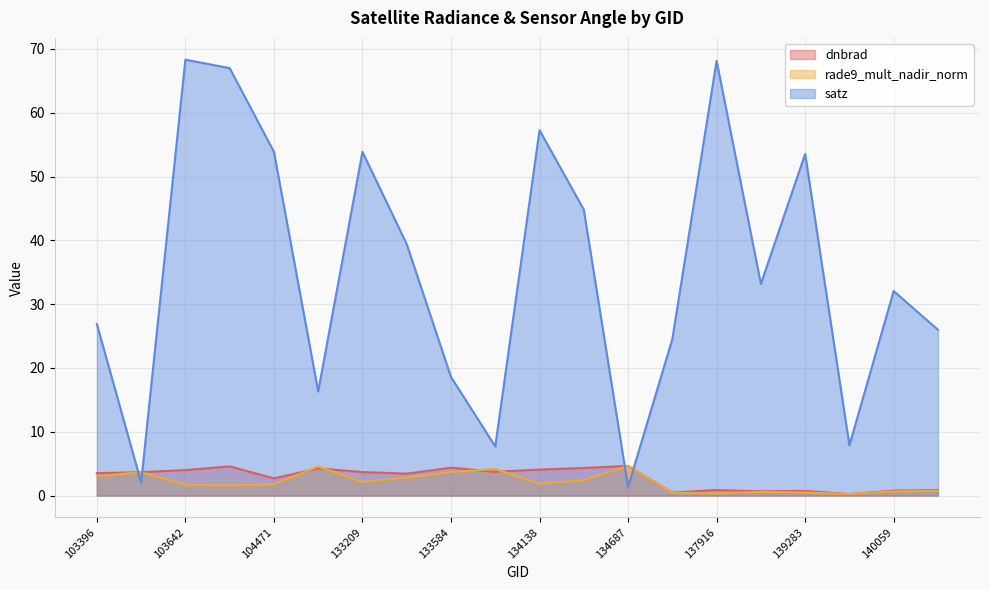

Where do dnbrad and rade9_mult_nadir_norm first cross each other?

103396 and 103515